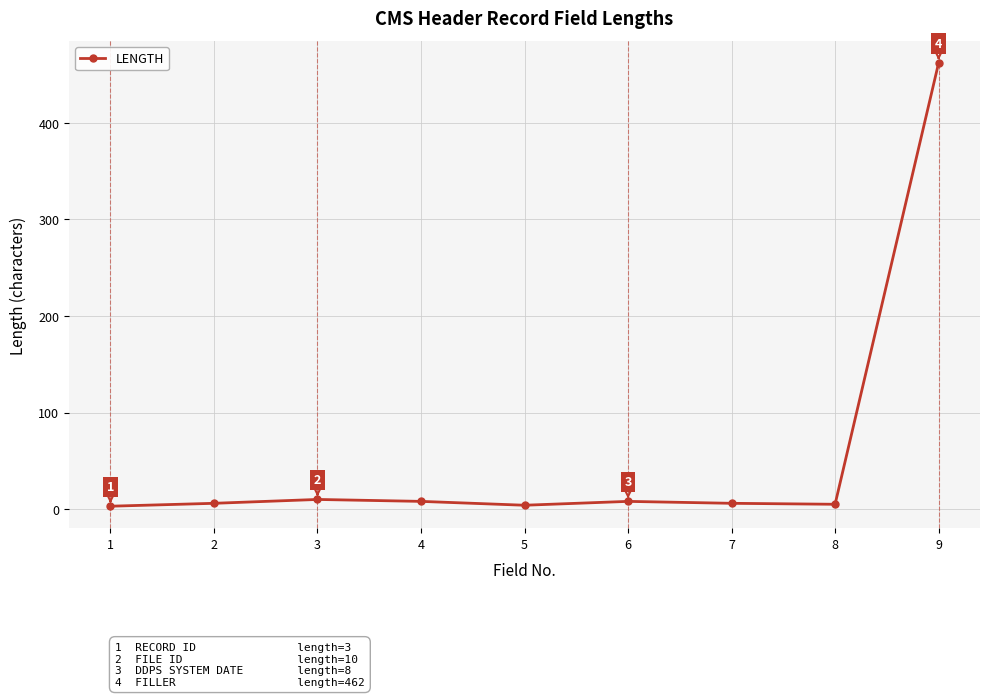

What is the maximum value shown in the chart?

462